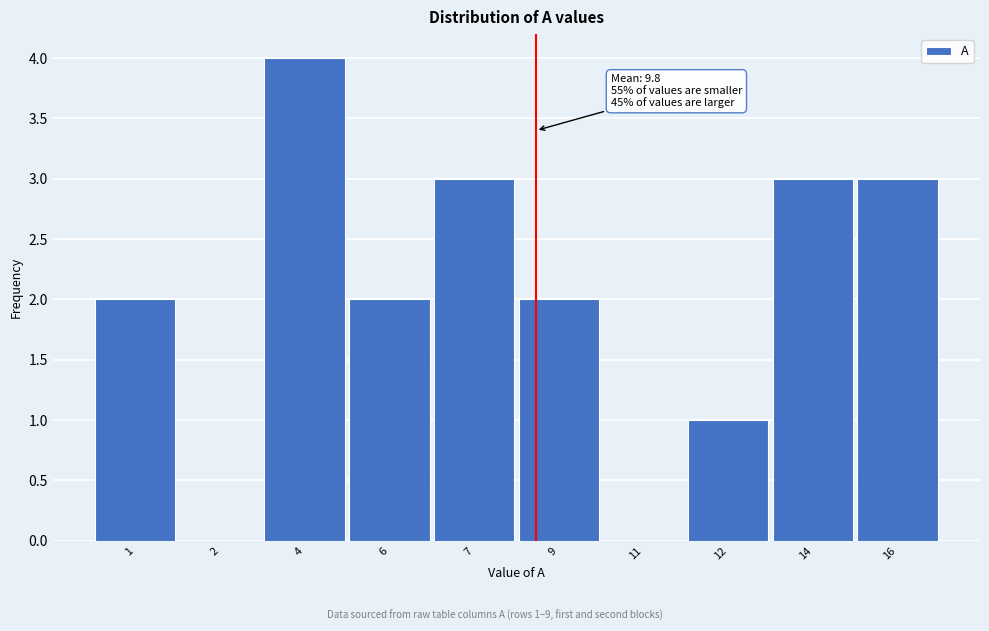

Reading right to left, list all the values displayed in this chart.

16=3	14=3	12=1	11=0	9=2	7=3	6=2	4=4	2=0	1=2